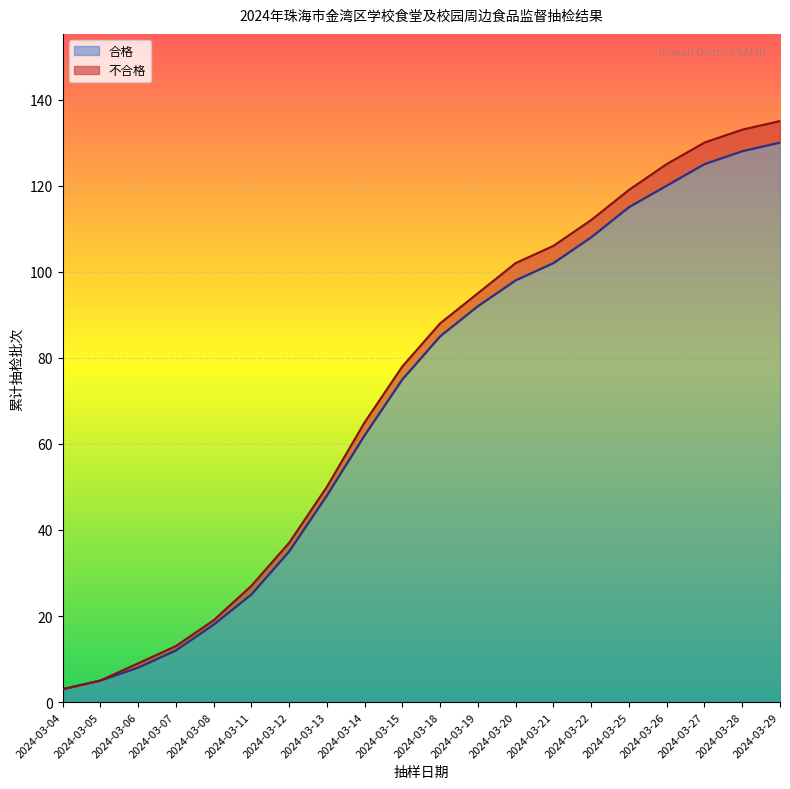

Rank the categories by value from highest to lowest.

2024-03-29, 2024-03-28, 2024-03-27, 2024-03-26, 2024-03-25, 2024-03-22, 2024-03-21, 2024-03-20, 2024-03-19, 2024-03-18, 2024-03-15, 2024-03-14, 2024-03-13, 2024-03-12, 2024-03-11, 2024-03-08, 2024-03-07, 2024-03-06, 2024-03-05, 2024-03-04